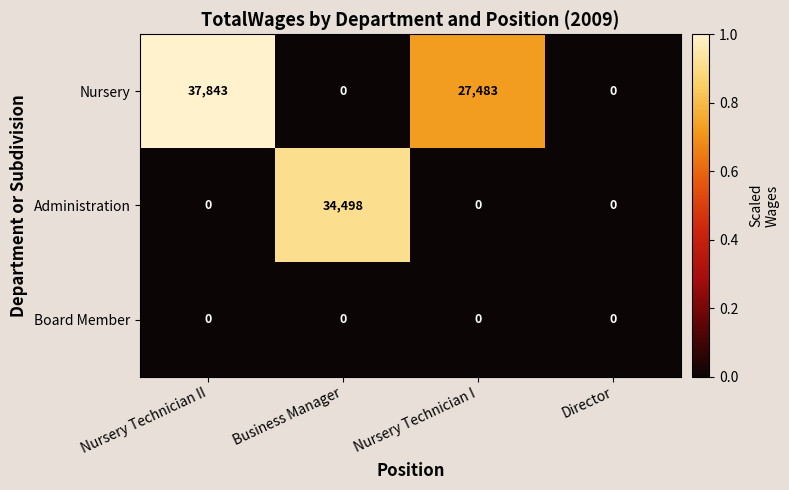

Which series has the largest total across all categories?

Nursery